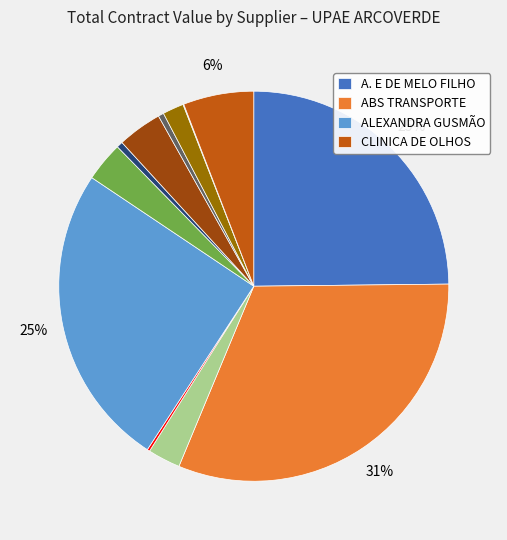

To the nearest percent, what is the difference between the largest and smallest slice percentages?

31%